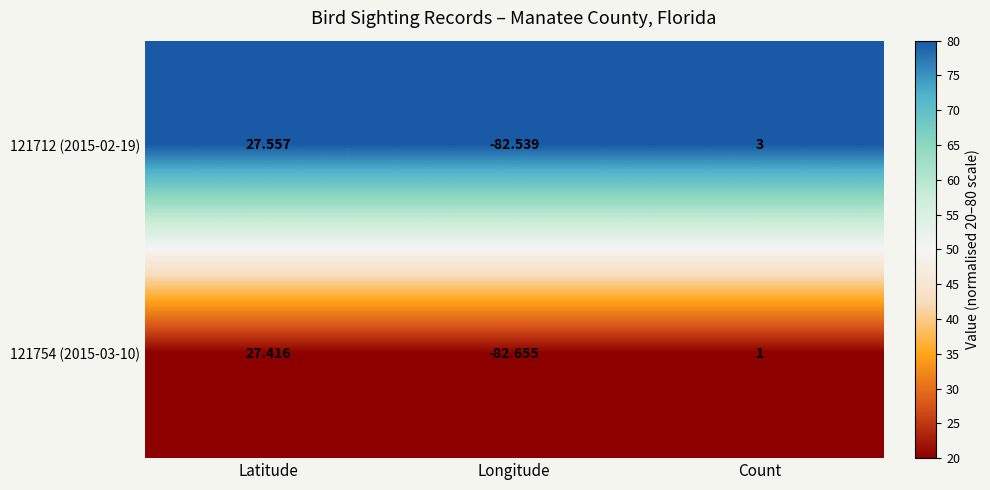

List the series in order of their peak value, highest first.

121712 (2015-02-19), 121754 (2015-03-10)